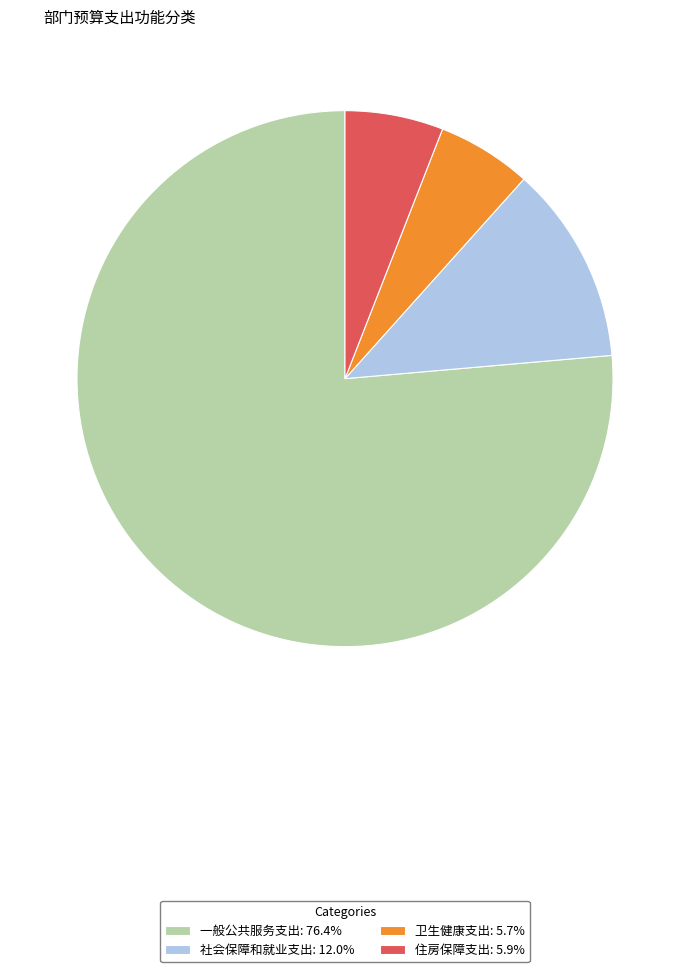

Between 住房保障支出 and 一般公共服务支出, which is larger?

一般公共服务支出